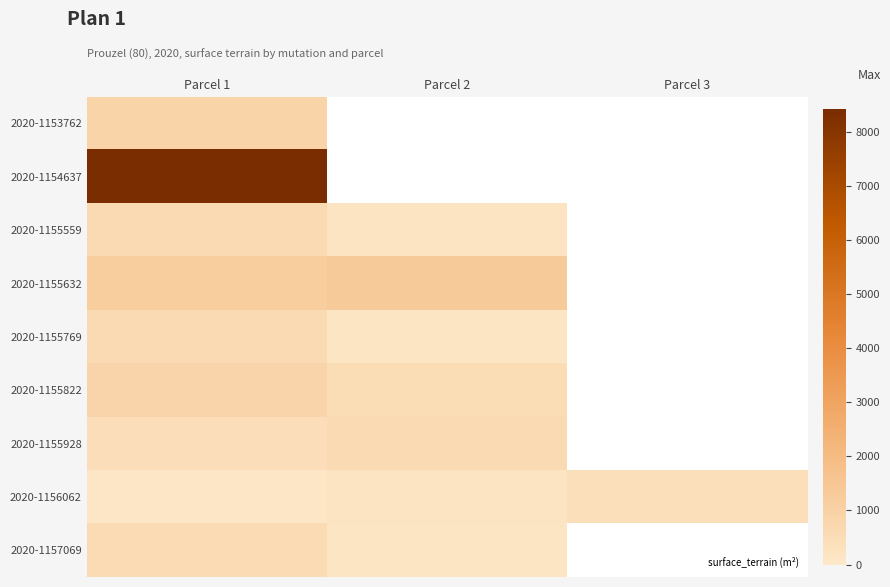

Which label corresponds to the smallest value in the chart?

Parcel 1